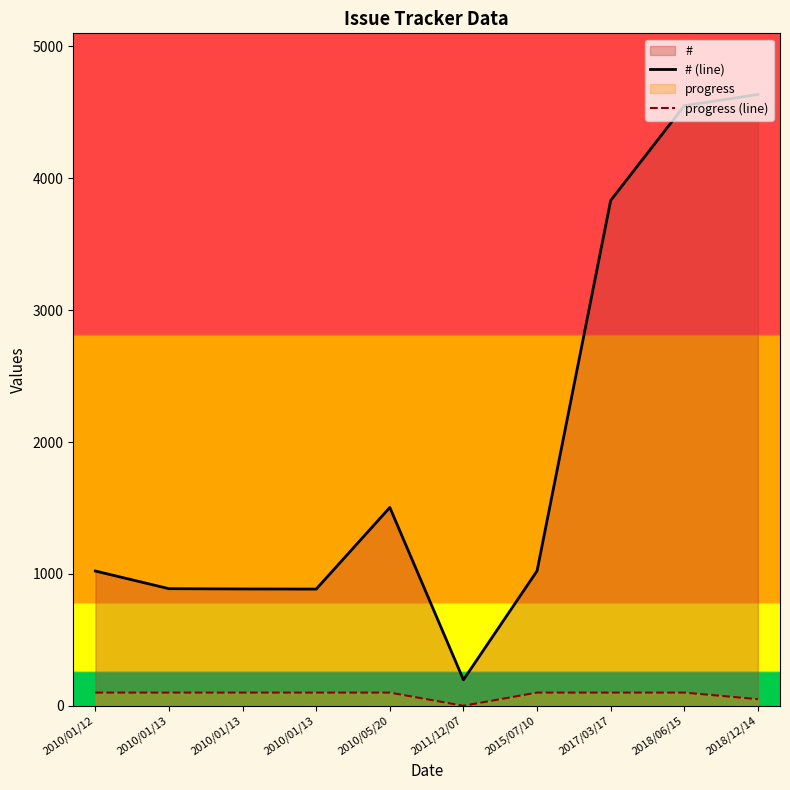

True or false: progress (line) and # (line) intersect in this chart.

False